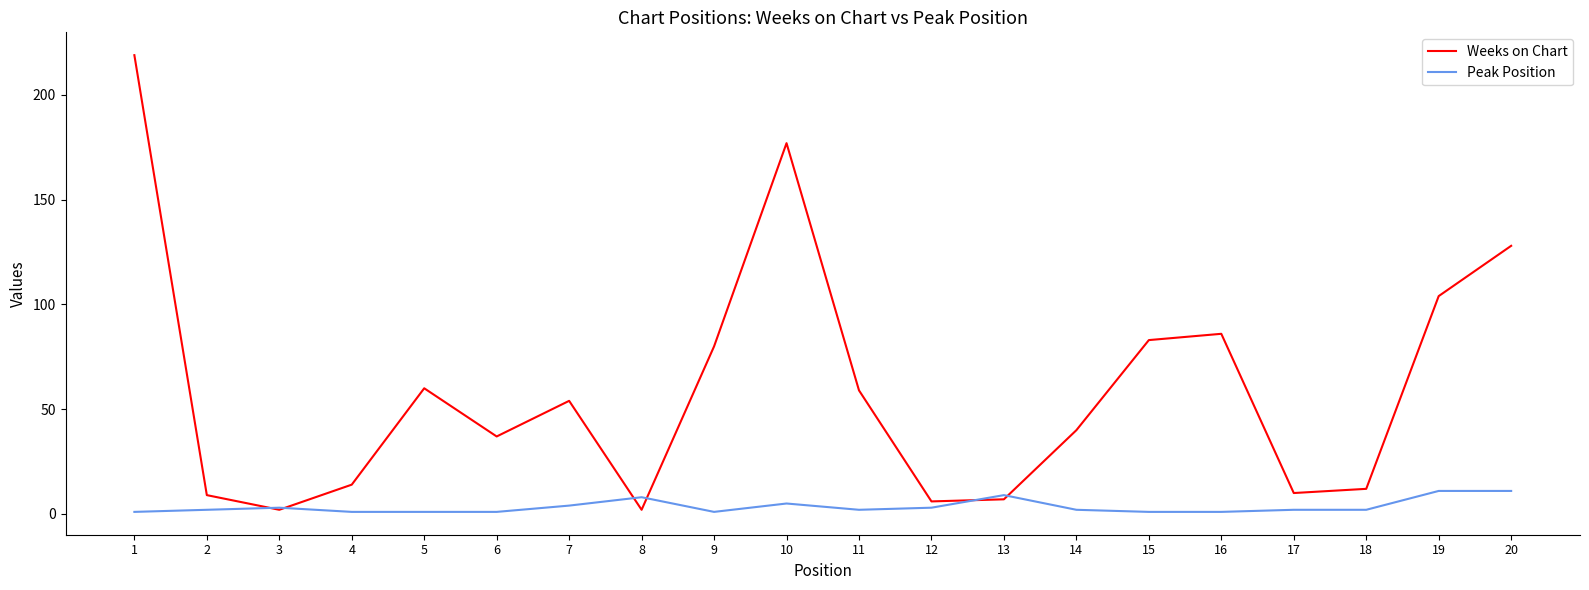

List the series in order of their peak value, lowest first.

Peak Position, Weeks on Chart